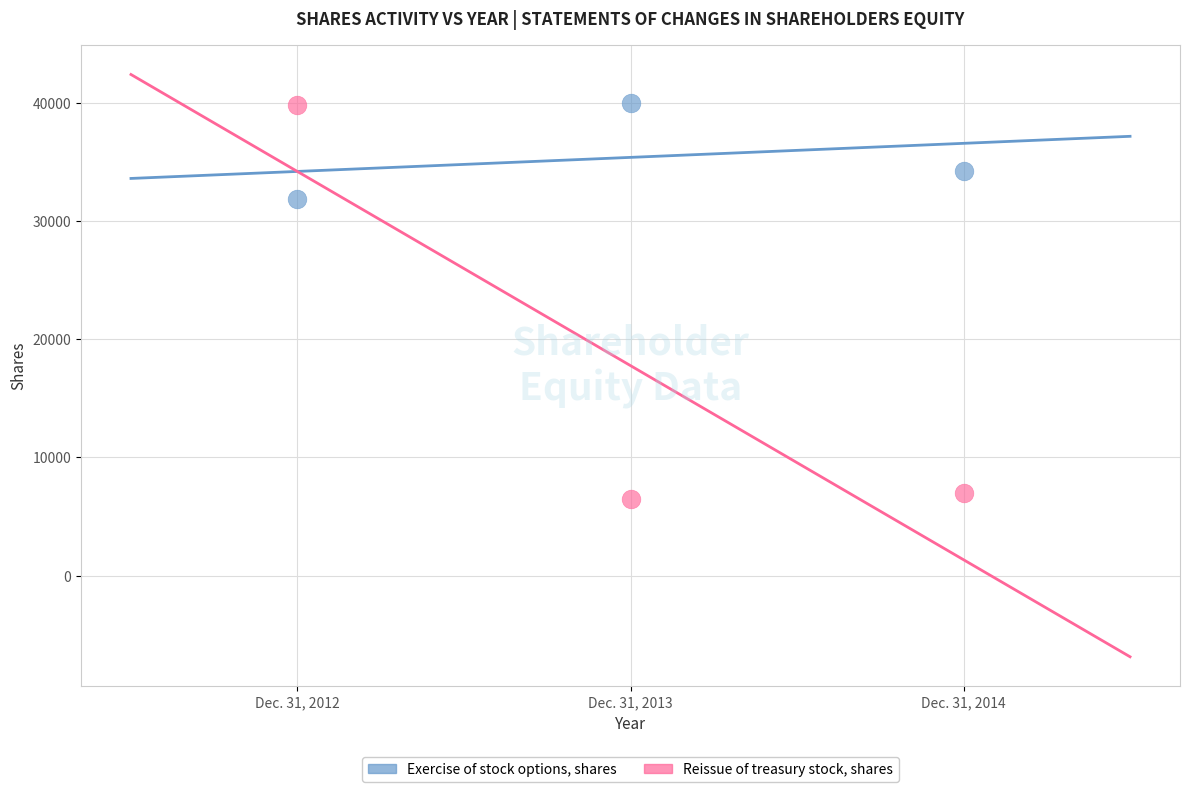

Across all data points, what is the range of Y values (max minus min)?

33503